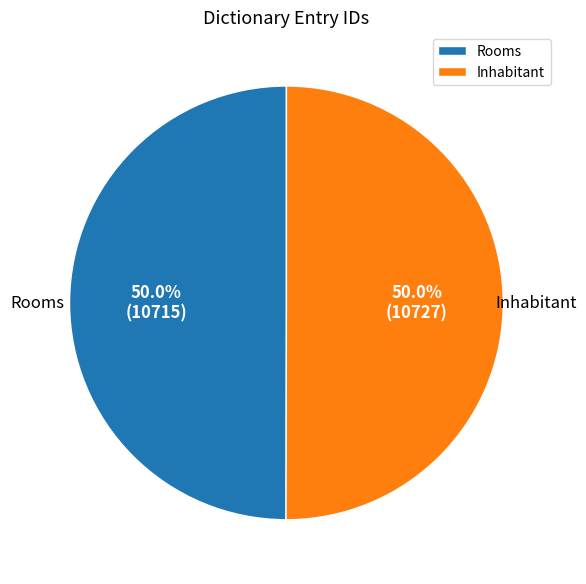

What percentage do Rooms and Inhabitant together represent?

100.0%